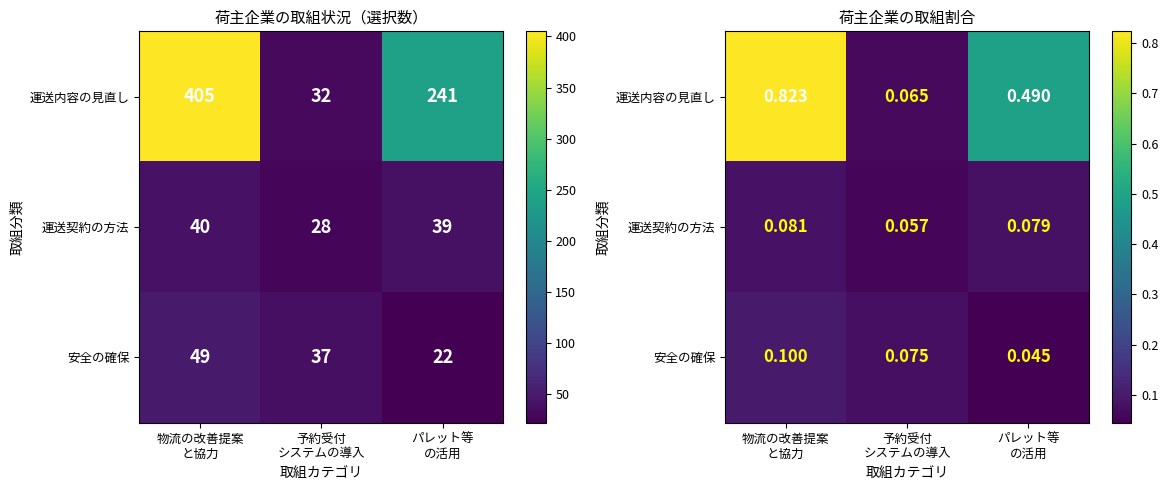

At which category does the chart reach its minimum across all series?

パレット等
の活用